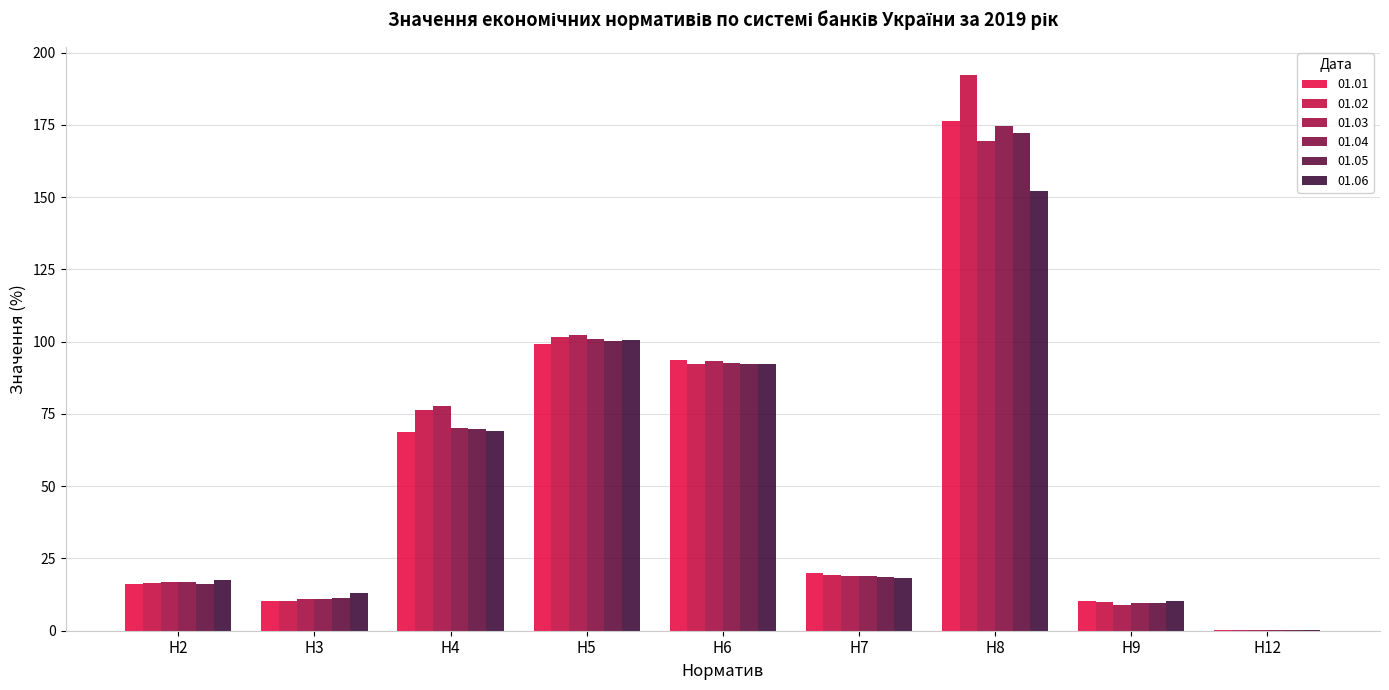

Is it true that 01.06 equals 6.6 at Н9?

False